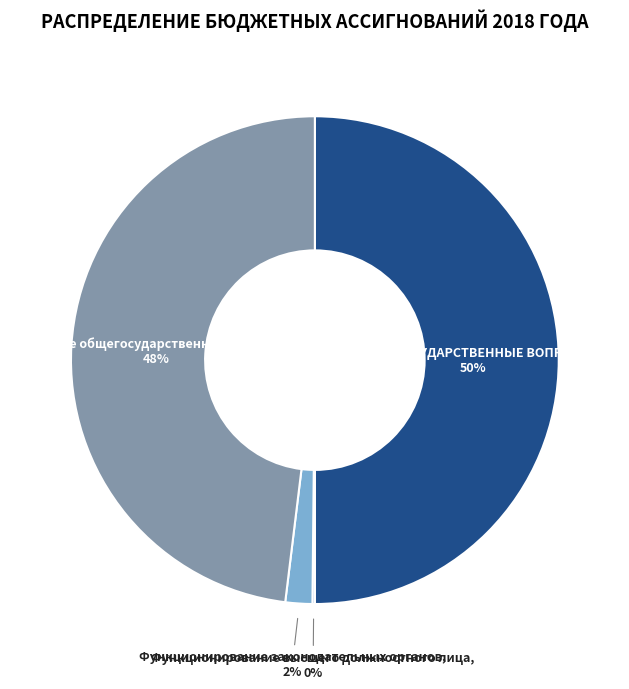

To the nearest percent, what is the average slice percentage?

25%